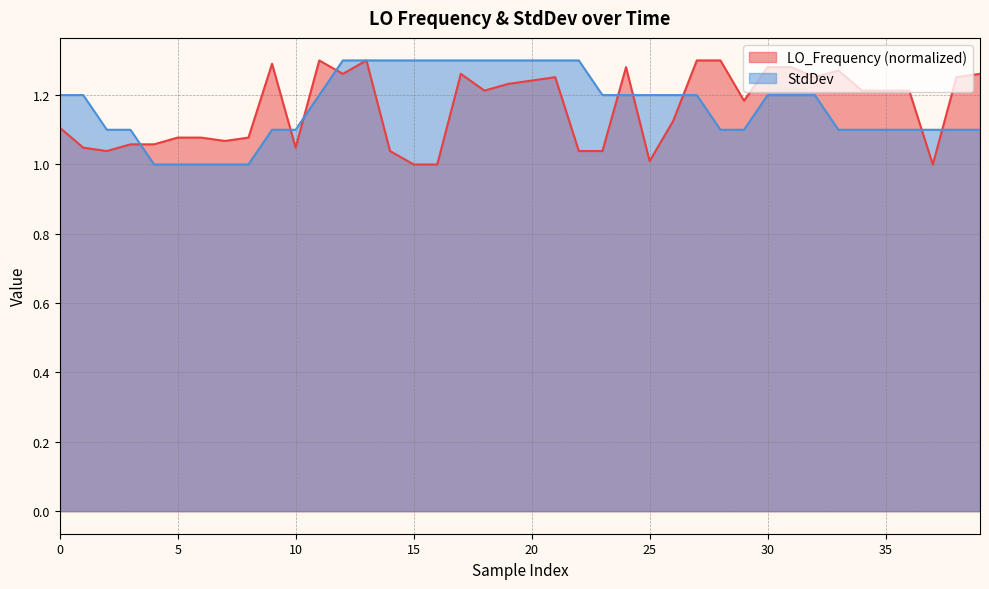

At which label is LO_Frequency closest to 1?

15